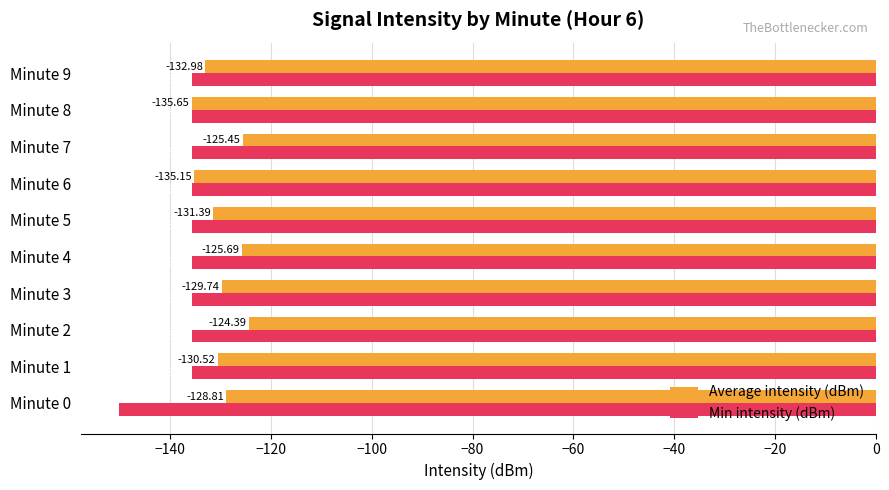

What is the spread (max minus min) of values at Minute 0?

21.3